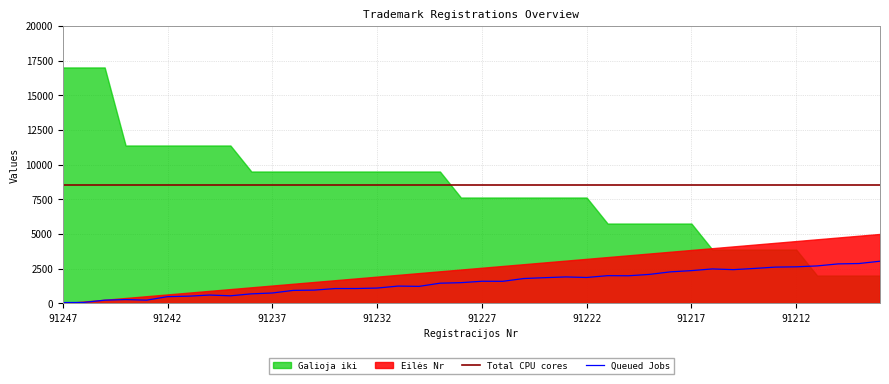

What is the average value of the Total CPU cores series?

8498.4